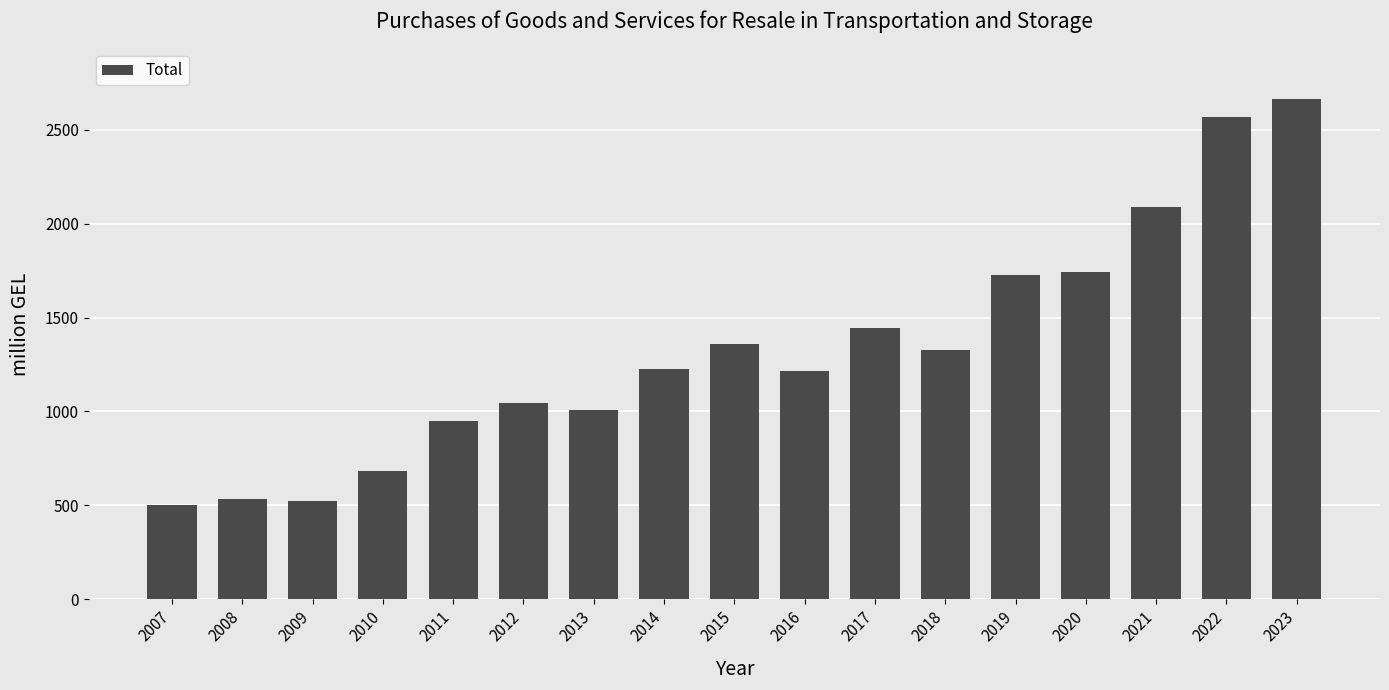

Read the value at 2020.

1740.7